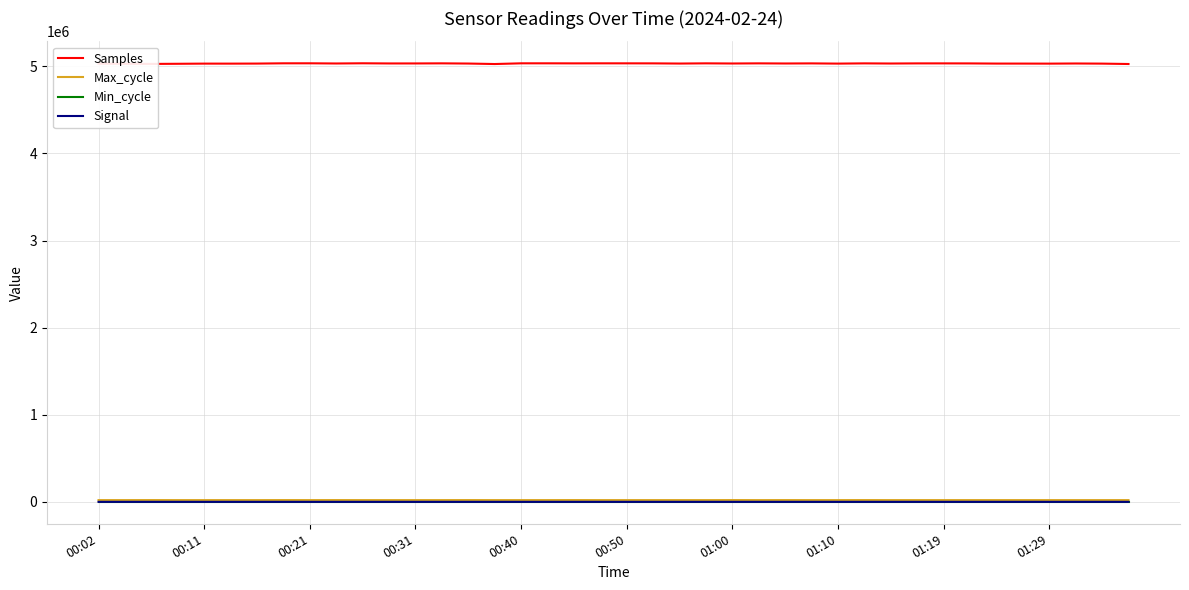

Which series has the widest spread of values?

Samples